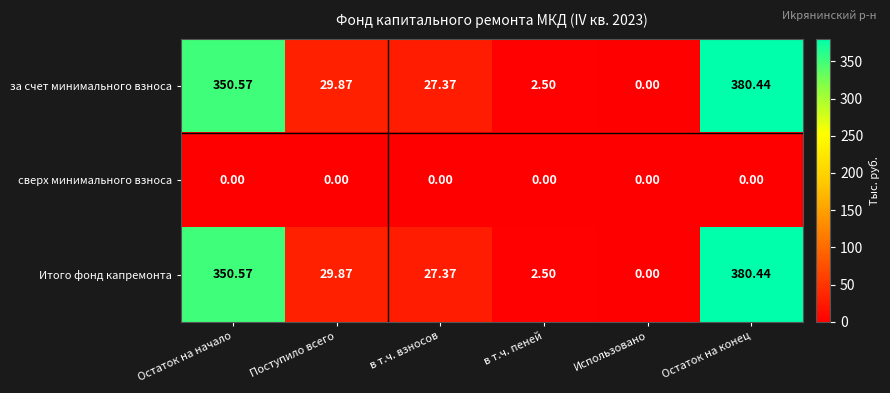

How many values in the Итого фонд капремонта series exceed 29?

3